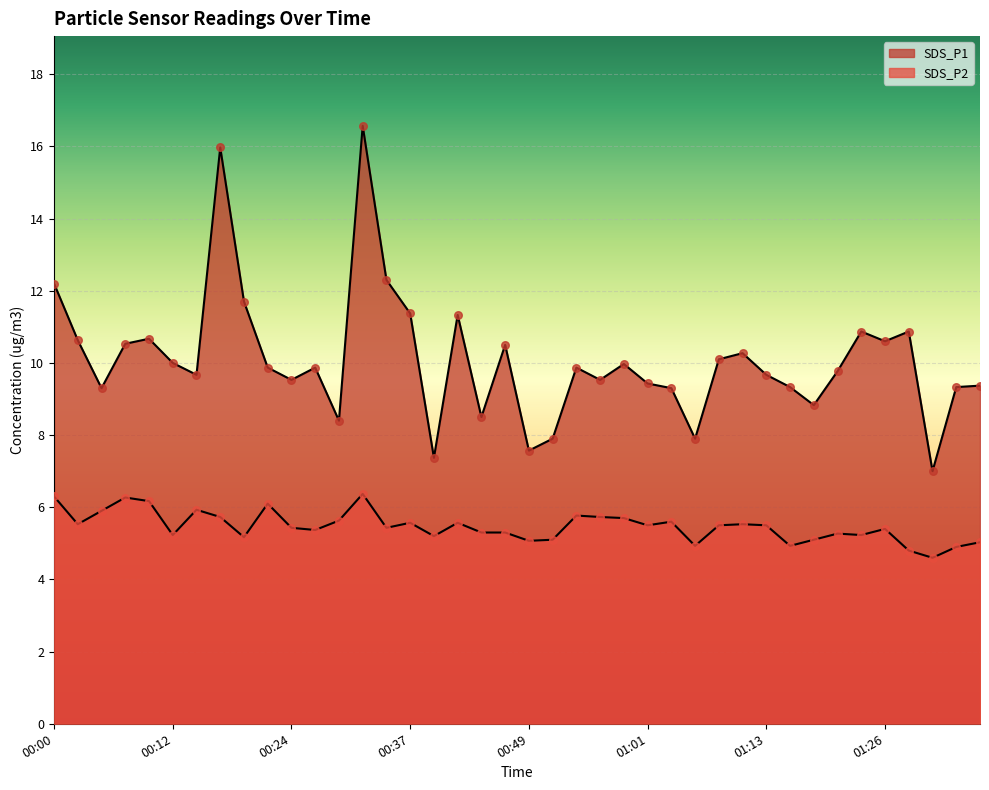

At which category is the sum across all series the highest?

00:32